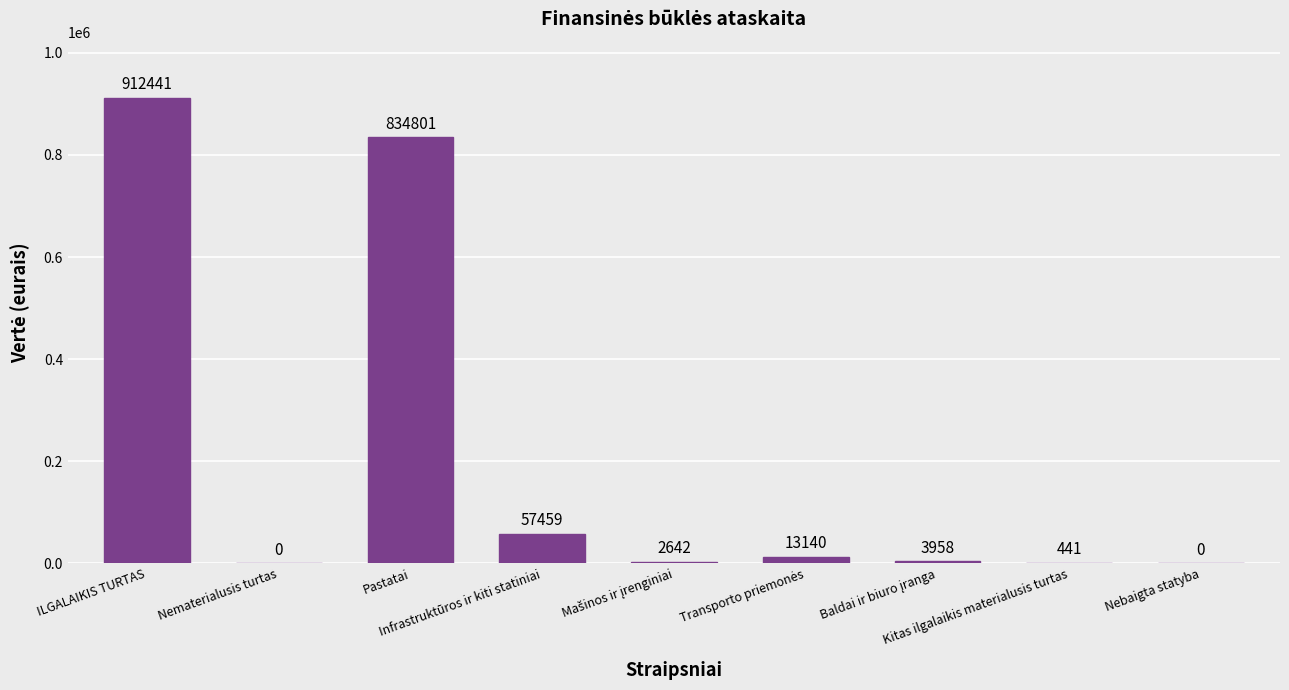

What is the sum of all values?

1824882